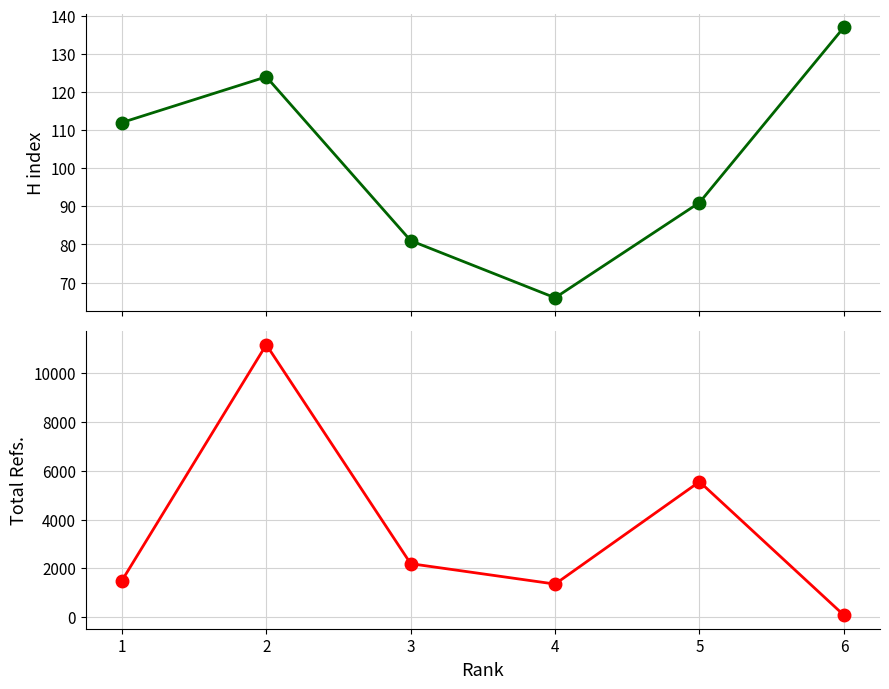

List the series in order of their overall mean, lowest first.

H index, Total Refs.